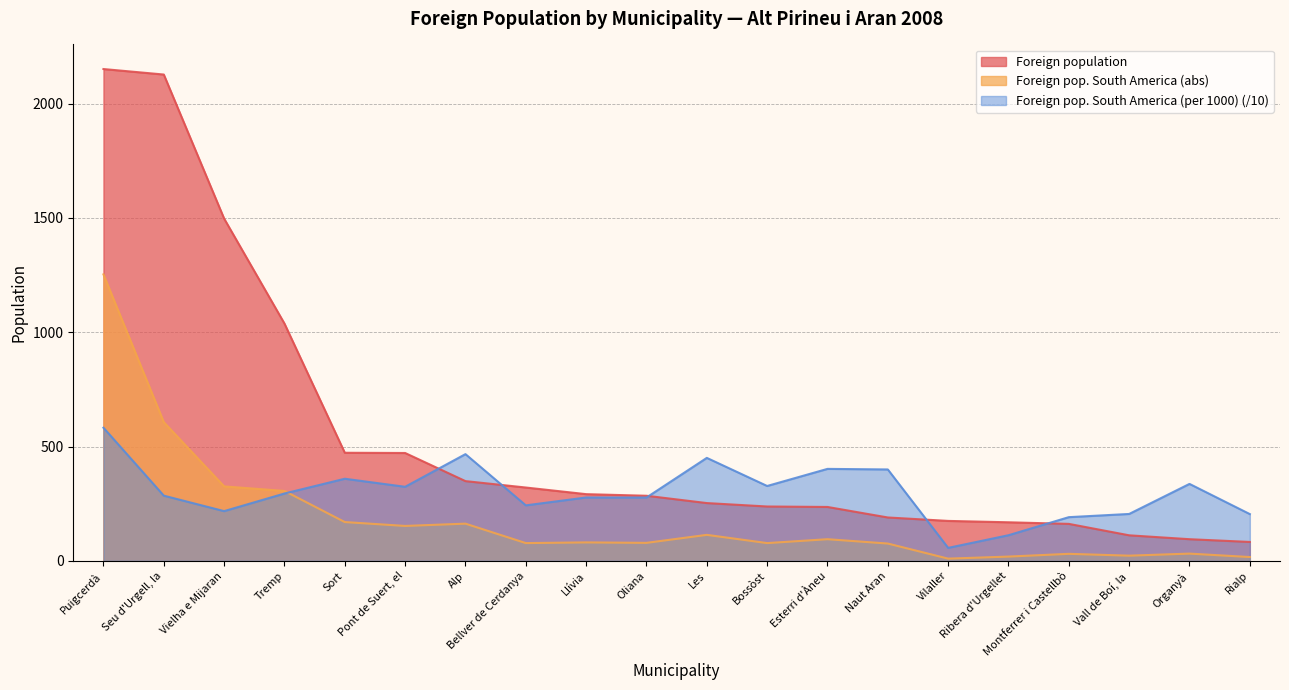

Reading left to right, what are all the values shown in this chart?

Foreign population: Puigcerdà=2151.0	Seu d'Urgell, la=2127.0	Vielha e Mijaran=1497.0	Tremp=1038.0	Sort=473.0	Pont de Suert, el=472.0	Alp=349.0	Bellver de Cerdanya=321.0	Llívia=292.0	Oliana=285.0	Les=253.0	Bossòst=238.0	Esterri d'Àneu=236.0	Naut Aran=190.0	Vilaller=175.0	Ribera d'Urgellet=169.0	Montferrer i Castellbò=162.0	Vall de Boí, la=112.0	Organyà=95.0	Rialp=83.0
Foreign pop. South America (abs): Puigcerdà=1253.0	Seu d'Urgell, la=607.0	Vielha e Mijaran=326.0	Tremp=306.0	Sort=170.0	Pont de Suert, el=153.0	Alp=163.0	Bellver de Cerdanya=78.0	Llívia=81.0	Oliana=79.0	Les=114.0	Bossòst=78.0	Esterri d'Àneu=95.0	Naut Aran=76.0	Vilaller=10.0	Ribera d'Urgellet=19.0	Montferrer i Castellbò=31.0	Vall de Boí, la=23.0	Organyà=32.0	Rialp=17.0
Foreign pop. South America (per 1000): Puigcerdà=582.5	Seu d'Urgell, la=285.4	Vielha e Mijaran=217.8	Tremp=294.8	Sort=359.4	Pont de Suert, el=324.2	Alp=467.0	Bellver de Cerdanya=243.0	Llívia=277.4	Oliana=277.2	Les=450.6	Bossòst=327.7	Esterri d'Àneu=402.5	Naut Aran=400.0	Vilaller=57.1	Ribera d'Urgellet=112.4	Montferrer i Castellbò=191.4	Vall de Boí, la=205.4	Organyà=336.8	Rialp=204.8